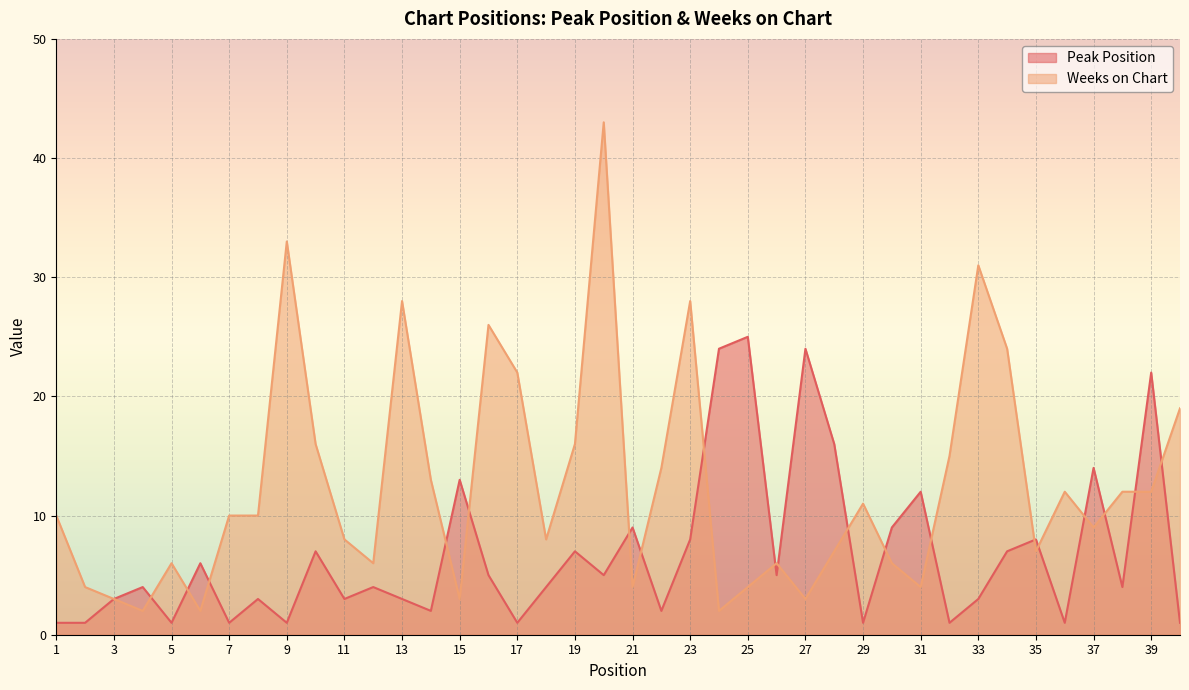

What is the minimum value shown in the chart?

1